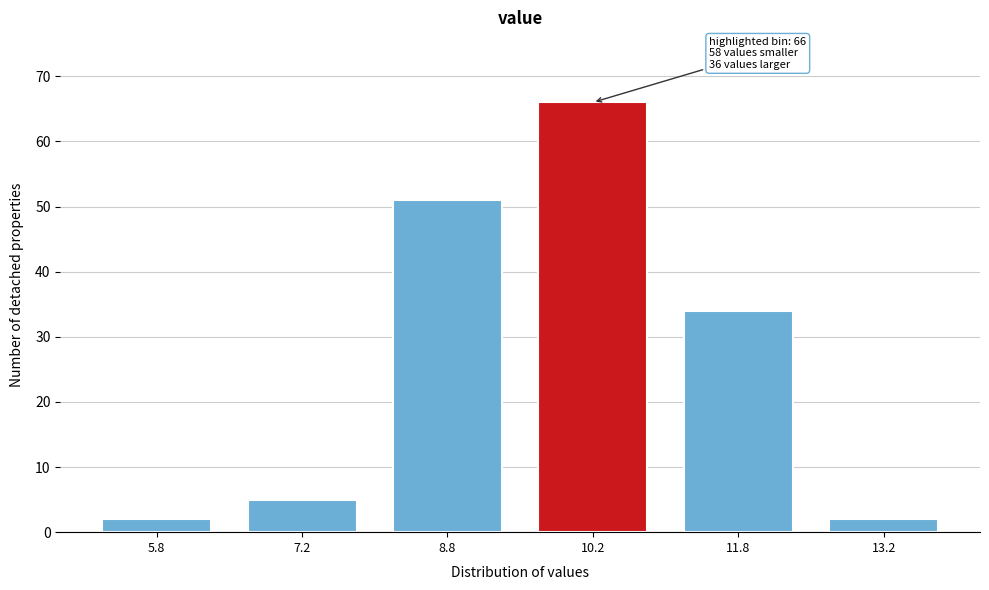

Reading right to left, transcribe all the data shown in this chart.

13.2=2	11.8=34	10.2=66	8.8=51	7.2=5	5.8=2